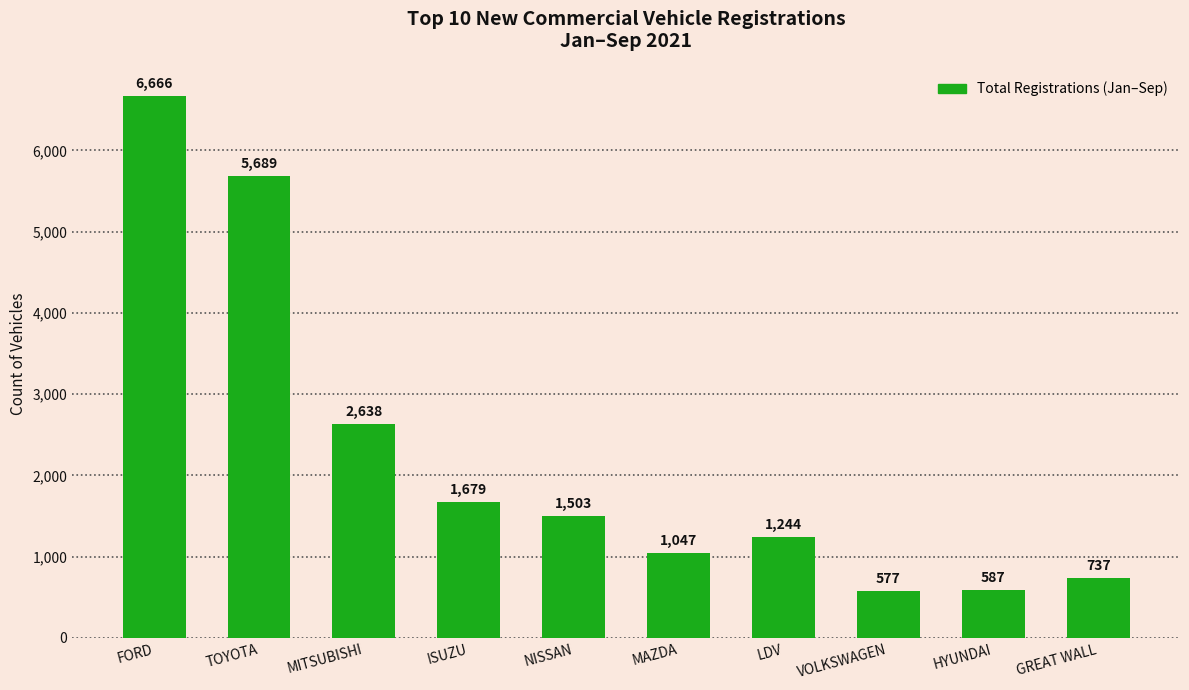

Rank the categories by value from lowest to highest.

VOLKSWAGEN, HYUNDAI, GREAT WALL, MAZDA, LDV, NISSAN, ISUZU, MITSUBISHI, TOYOTA, FORD